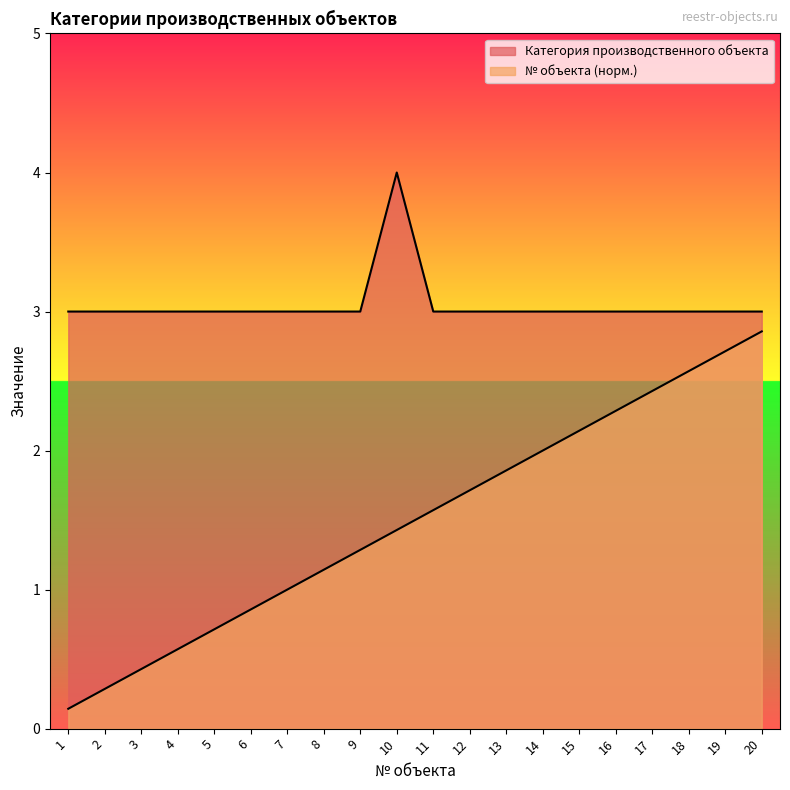

True or false: № объекта has more than 0 interior local peaks.

False